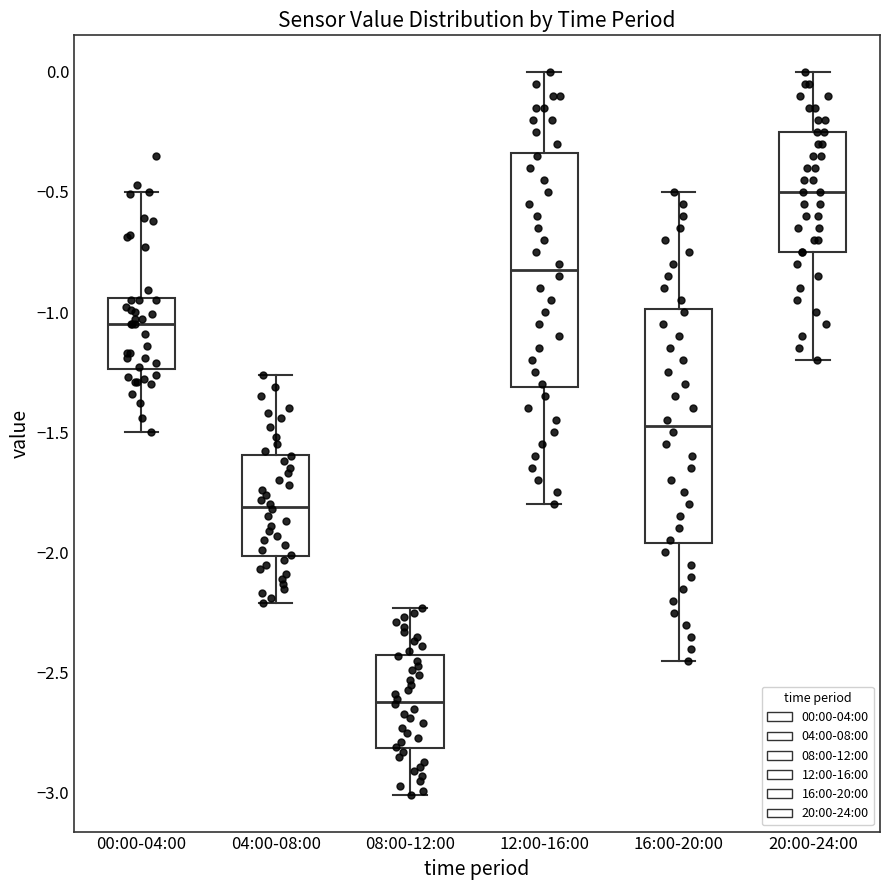

Where is the lower edge of the box for 00:00-04:00 on the y-axis? The values are not printed on the chart, so give them approximately, as read against the axis.

-1.25